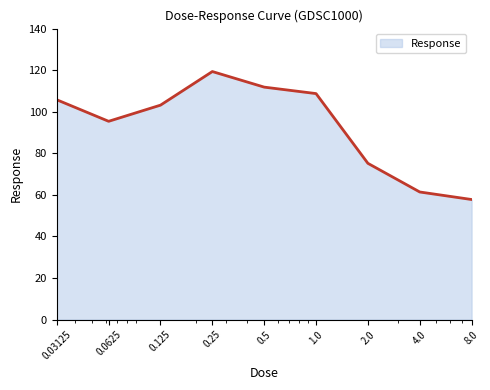

What is the greatest value displayed?

119.3